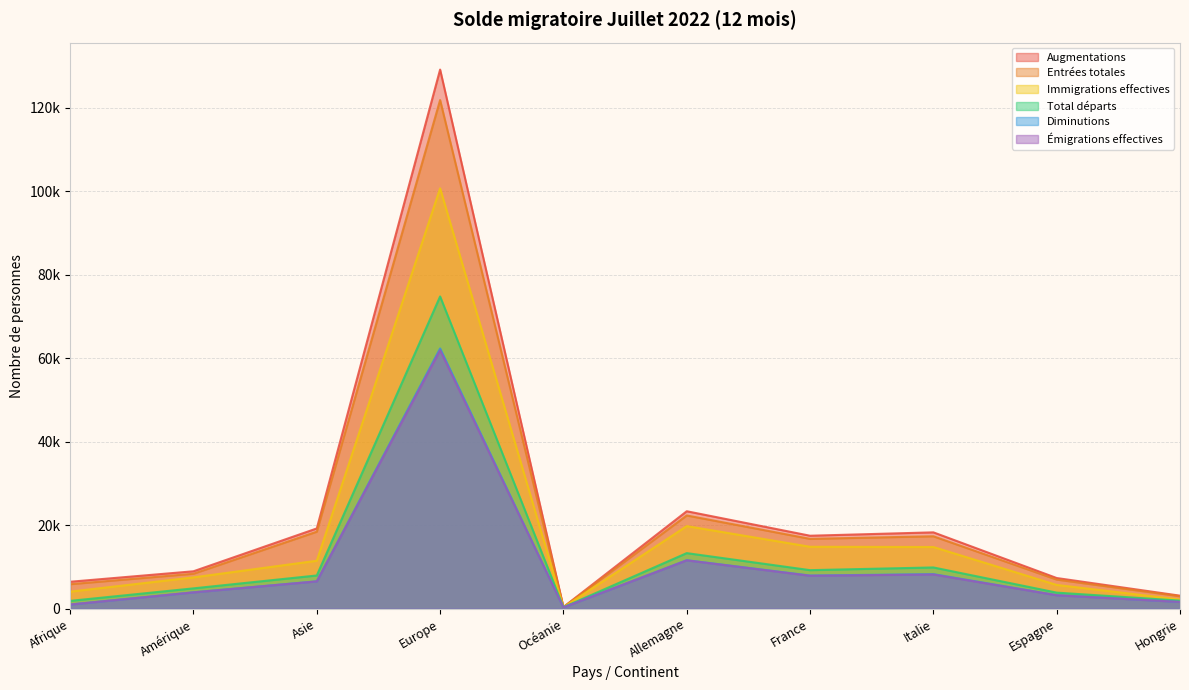

Reading left to right, what are all the values shown in this chart?

Augmentations: Afrique=6458	Amérique=8970	Asie=19232	Europe=129176	Océanie=401	Allemagne=23354	France=17486	Italie=18298	Espagne=7353	Hongrie=3125
Entrées totales: Afrique=5874	Amérique=8385	Asie=18454	Europe=121879	Océanie=374	Allemagne=22341	France=16737	Italie=17354	Espagne=6981	Hongrie=2988
Total départs: Afrique=1880	Amérique=4877	Asie=7964	Europe=74817	Océanie=355	Allemagne=13320	France=9239	Italie=9888	Espagne=3855	Hongrie=1943
Immigrations effectives: Afrique=4091	Amérique=7509	Asie=11495	Europe=100730	Océanie=335	Allemagne=19796	France=14843	Italie=14786	Espagne=5698	Hongrie=2199
Diminutions: Afrique=1003	Amérique=3928	Asie=6566	Europe=62354	Océanie=310	Allemagne=11622	France=7949	Italie=8289	Espagne=3252	Hongrie=1629
Émigrations effectives: Afrique=1002	Amérique=3917	Asie=6548	Europe=61937	Océanie=308	Allemagne=11590	France=7896	Italie=8202	Espagne=3223	Hongrie=1625